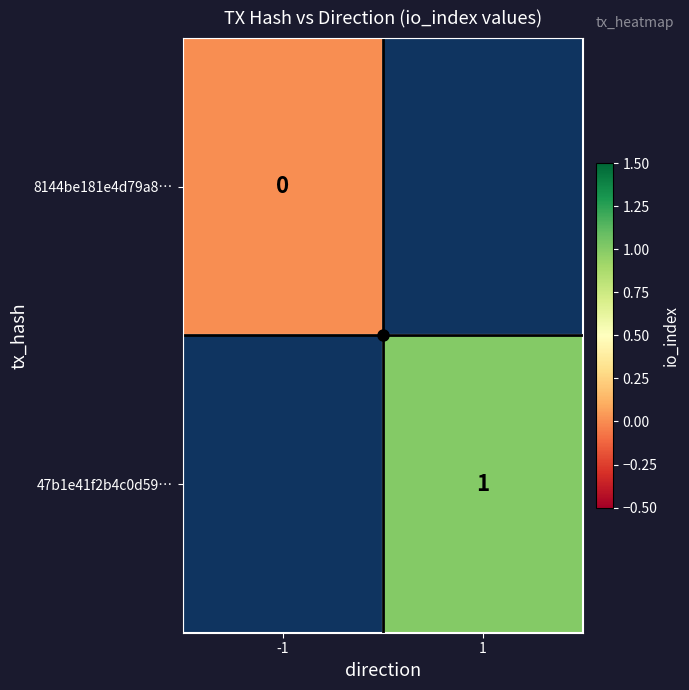

At which category does the chart reach its minimum across all series?

-1